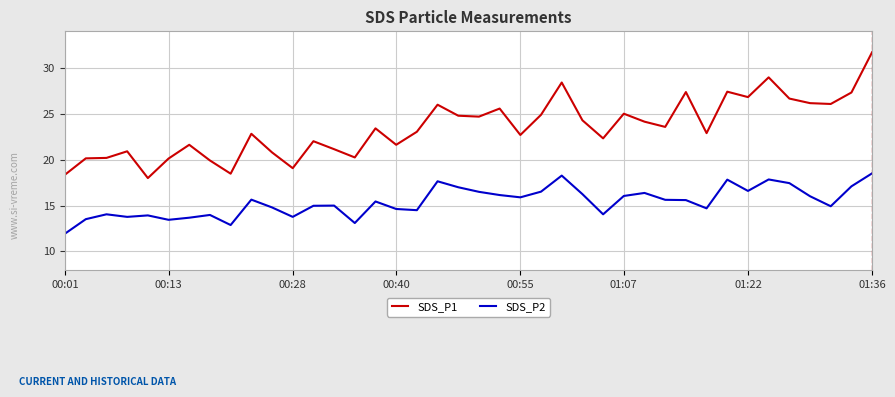

List the series in order of their peak value, highest first.

SDS_P1, SDS_P2